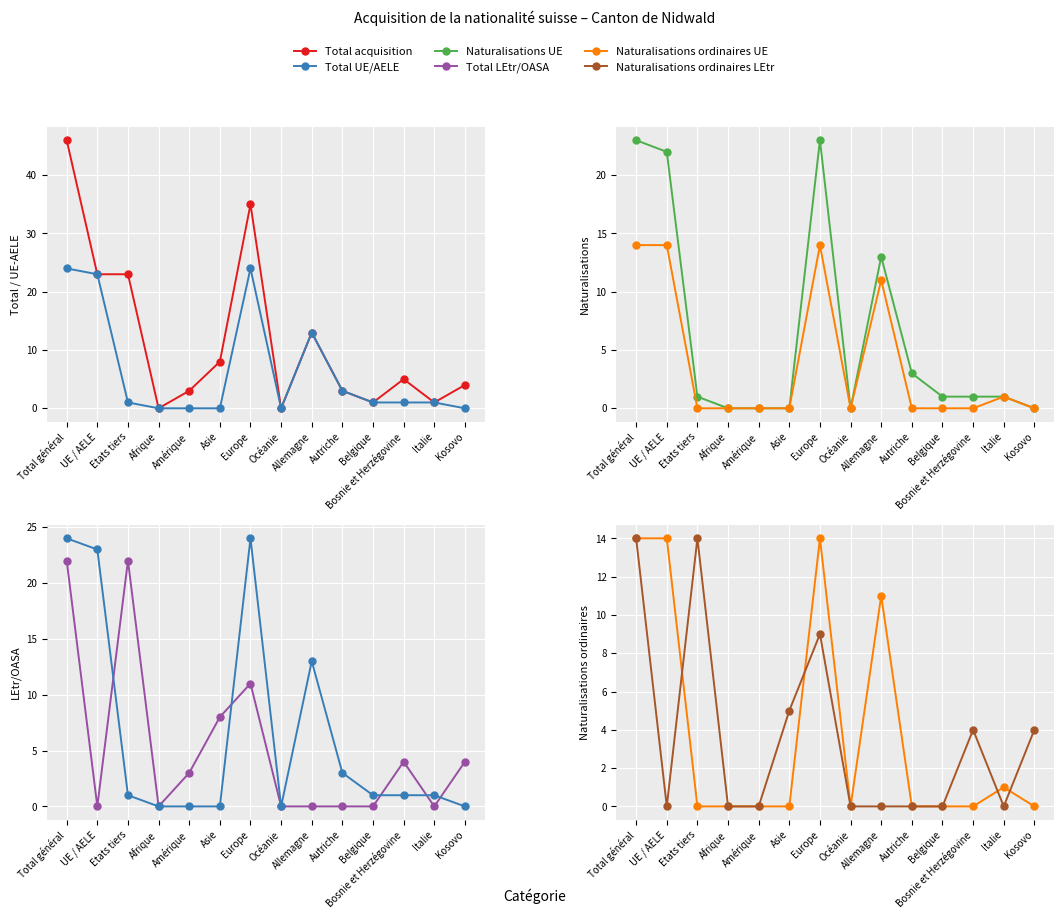

Between Asie and Belgique, which series saw the biggest shift?

Total LEtr/OASA